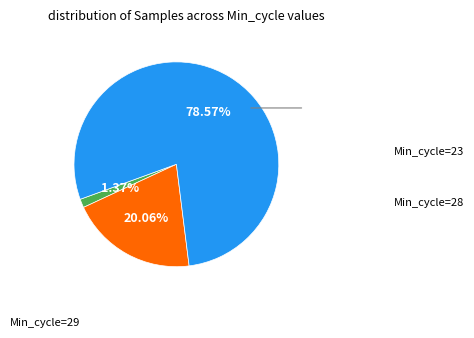

Does any single category account for the majority?

Yes